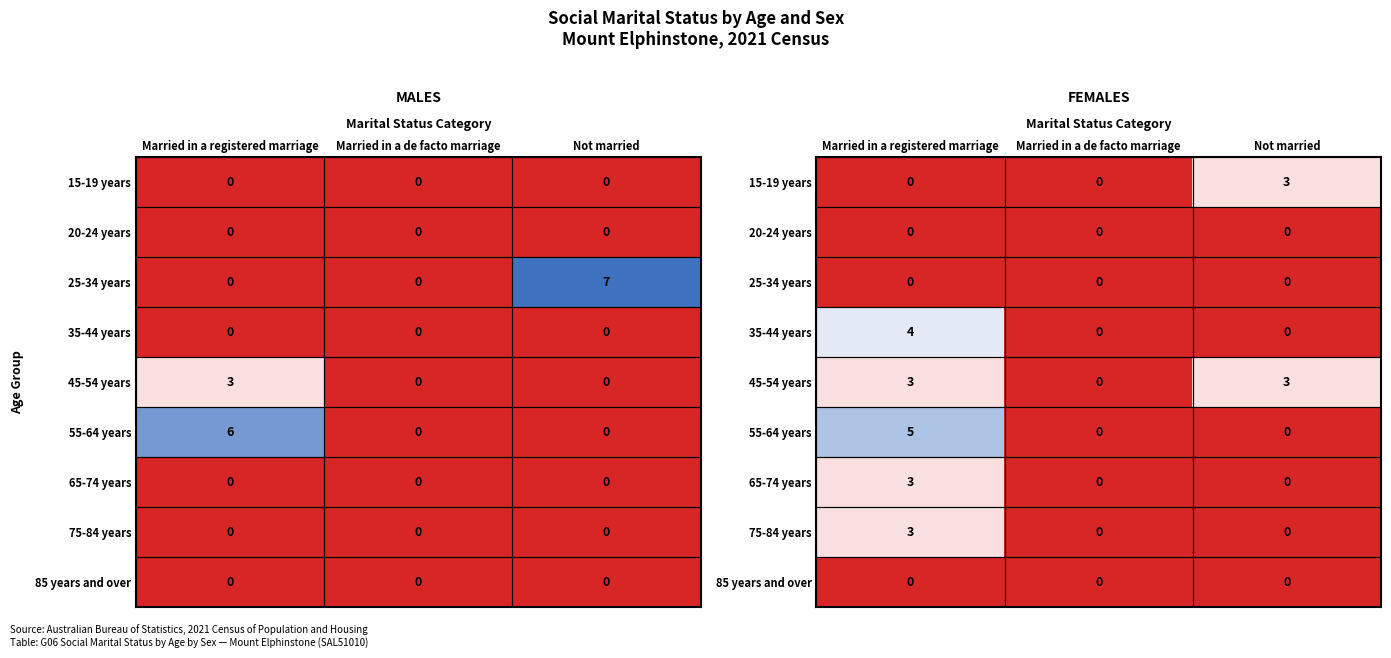

List the series in order of their peak value, highest first.

55-64 years, 35-44 years, 15-19 years, 45-54 years, 65-74 years, 75-84 years, 20-24 years, 25-34 years, 85 years and over